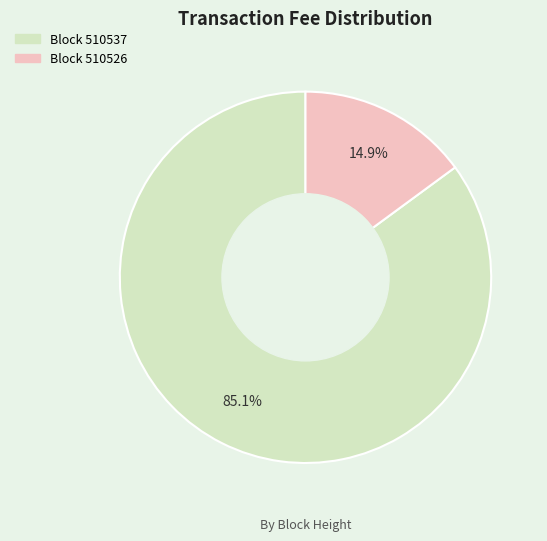

Is there any slice that represents more than half of the pie?

Yes